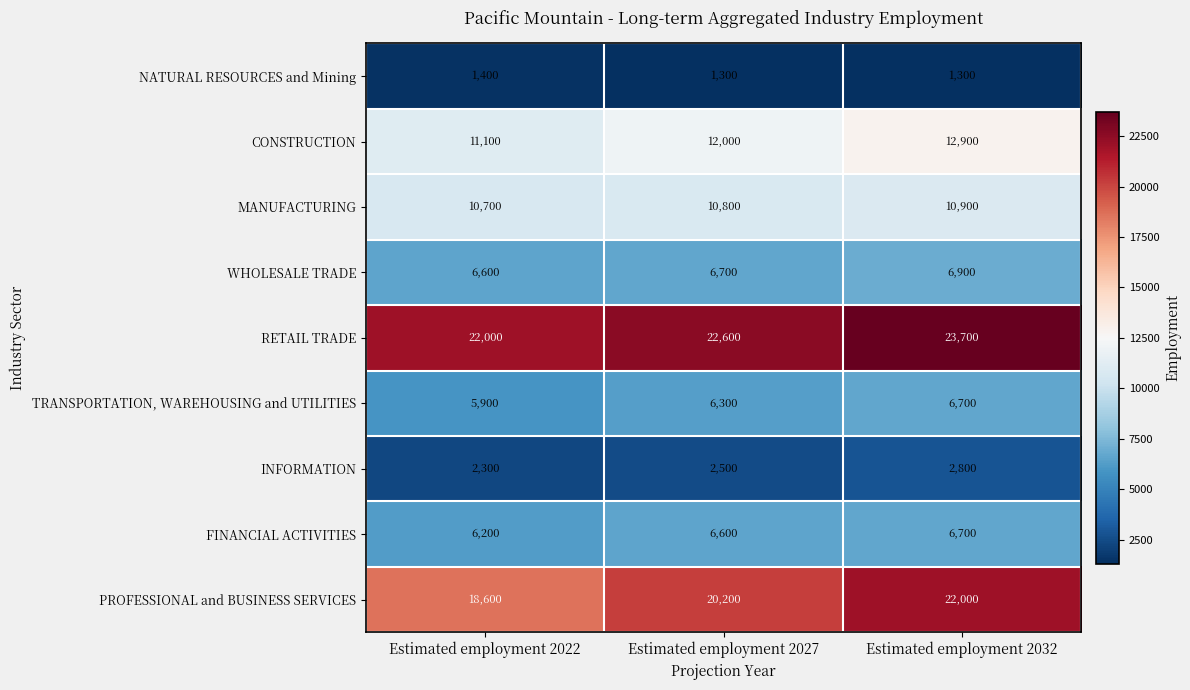

How many series are shown in this chart?

9